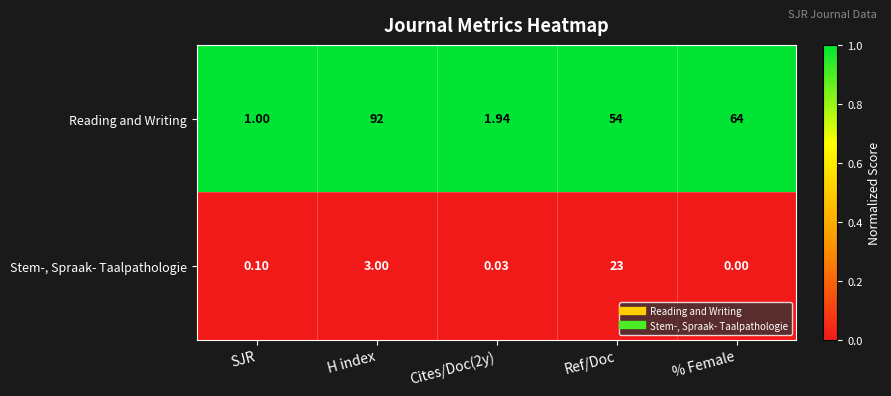

Which category has the lowest value in the Reading and Writing series?

SJR